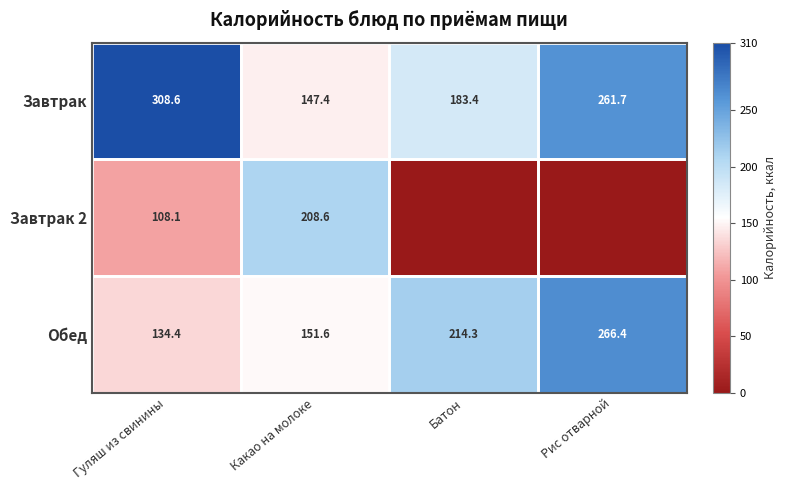

True or false: Обед has a value of 214.3 at Батон.

True